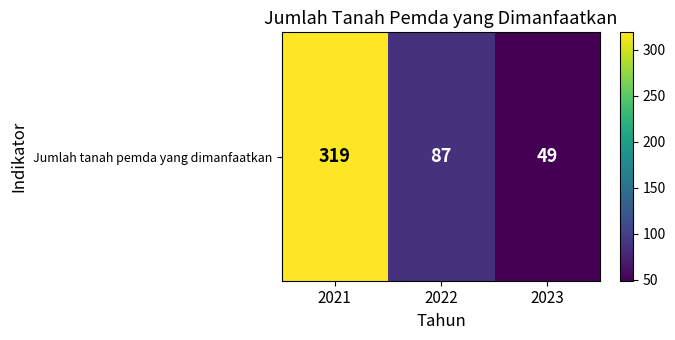

Reading left to right, transcribe all the data shown in this chart.

319	87	49